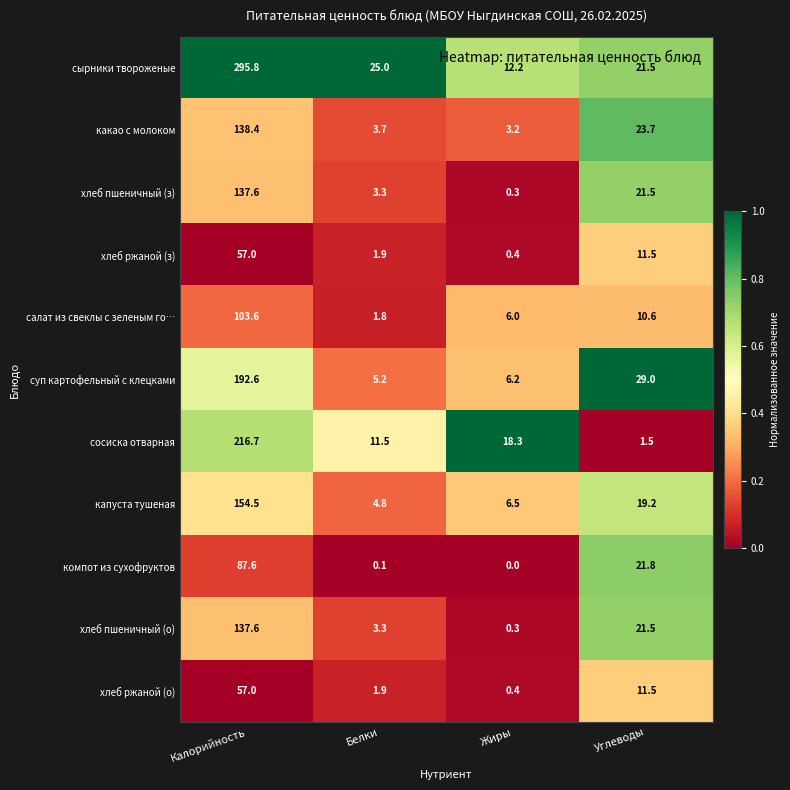

What is the sum of all суп картофельный с клецками values?

233.0